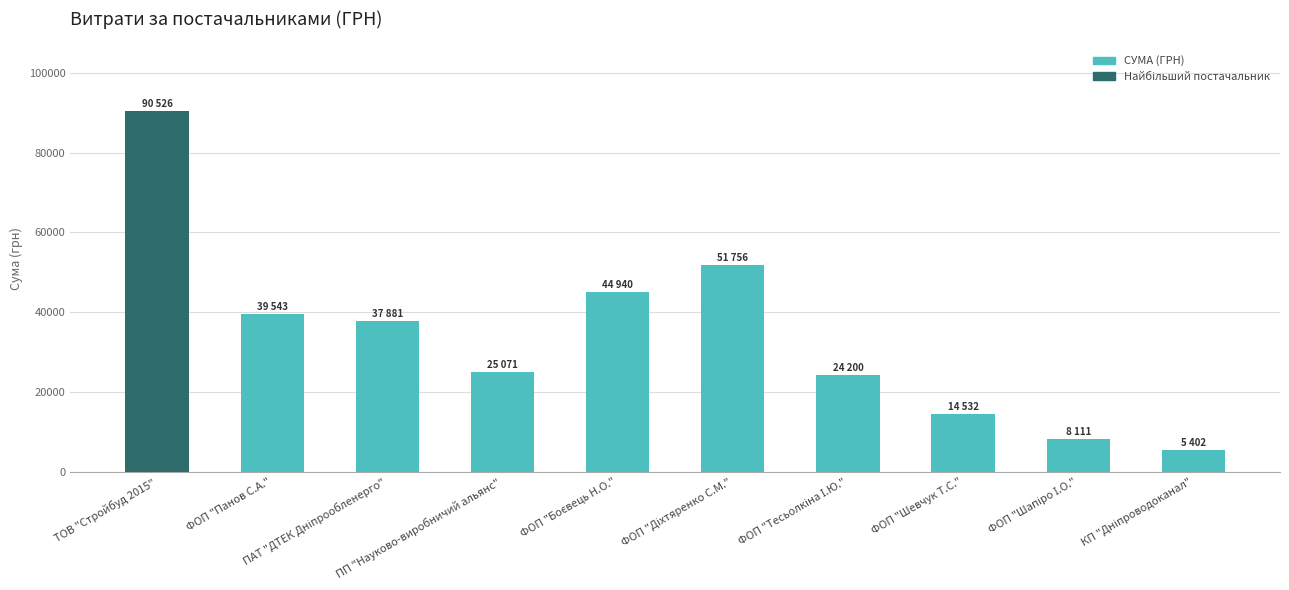

What is the value of the 3rd bar from the left?

37880.6